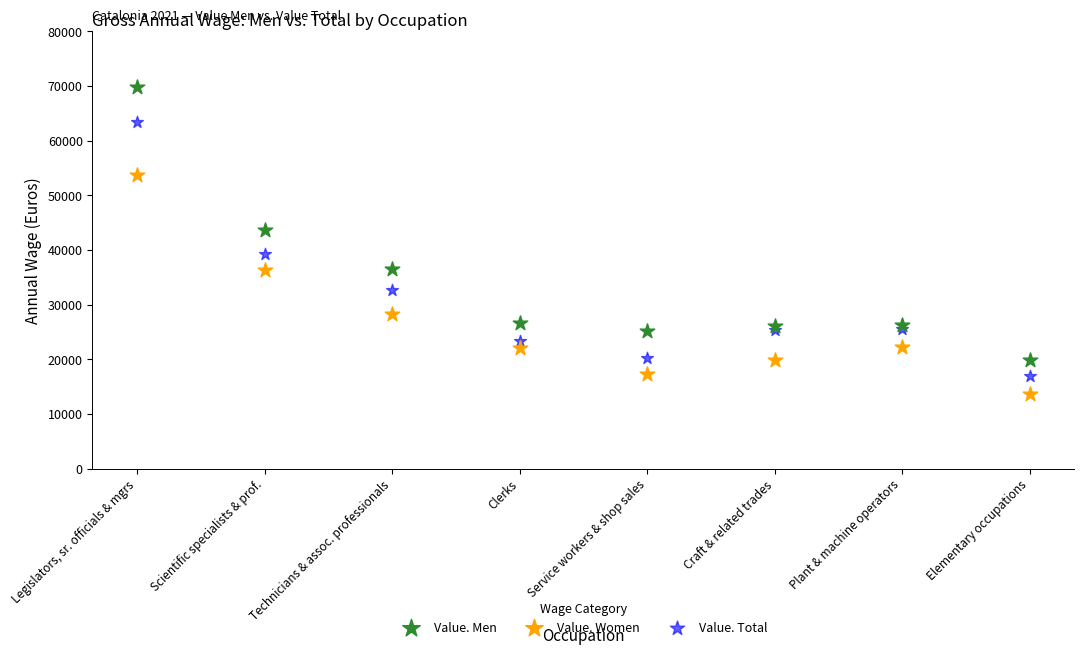

Which series has the largest Y range (max minus min)?

Value. Men